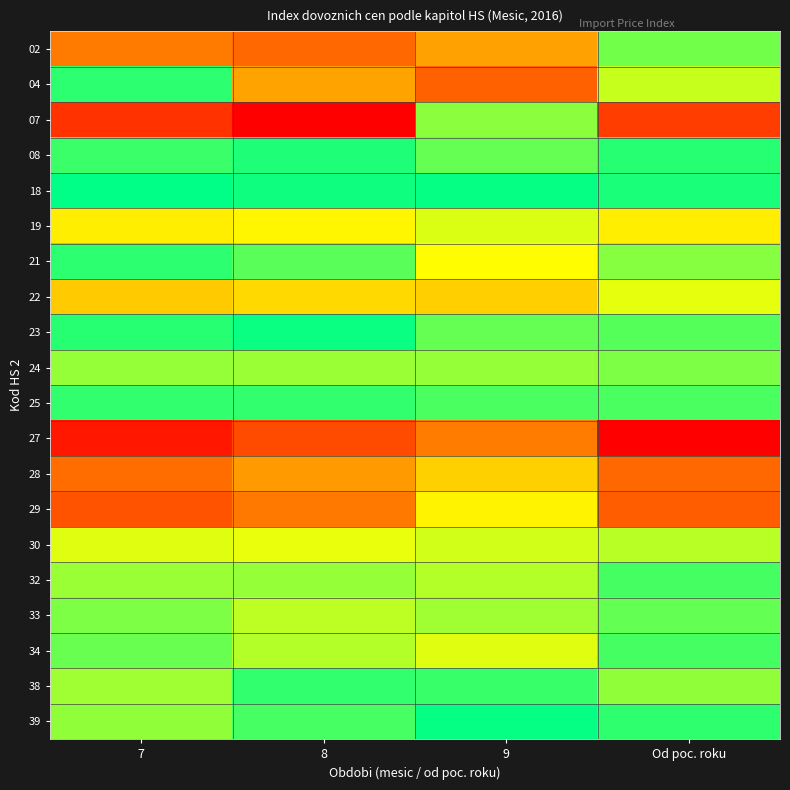

Which series changed the most between 7 and 9?

07